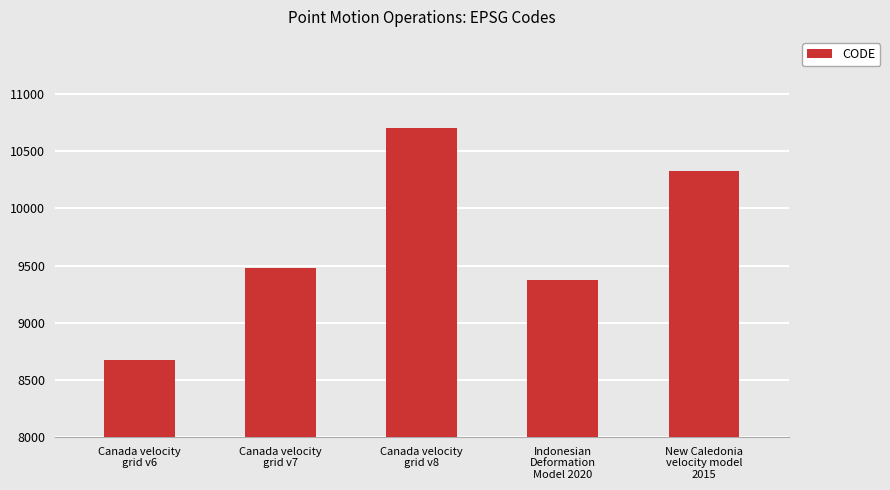

Reading left to right, transcribe all the data shown in this chart.

8676	9483	10707	9375	10323